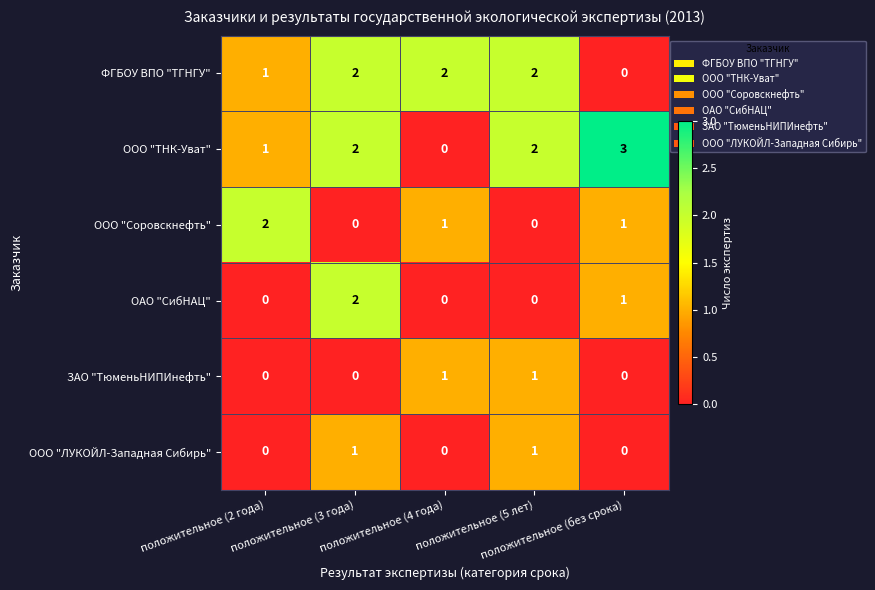

What is the sum of all ООО "ТНК-Уват" values?

8